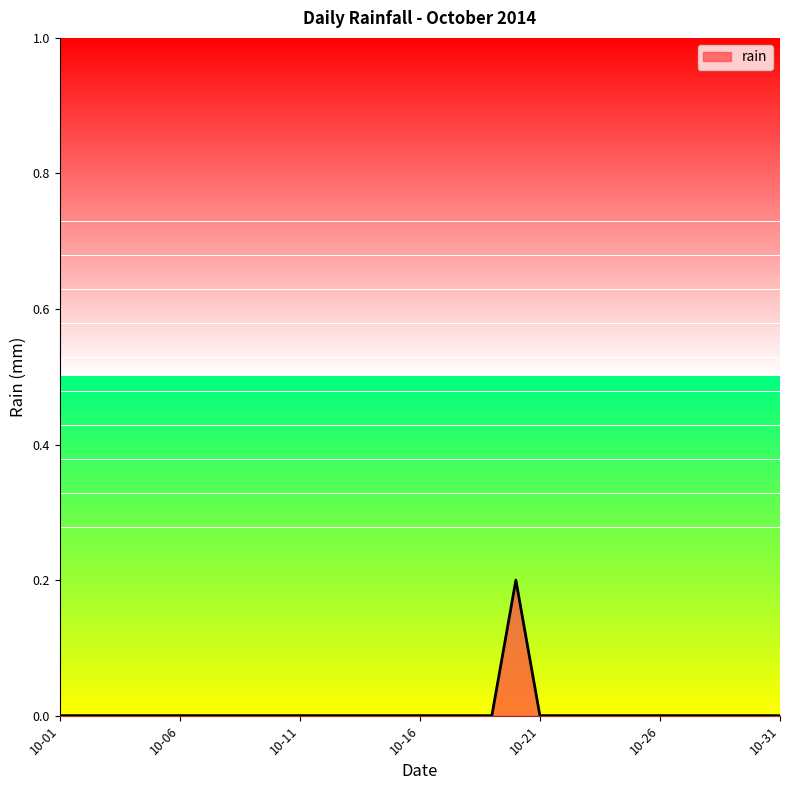

Reading left to right, what are all the values shown in this chart?

0.0	0.0	0.0	0.0	0.0	0.0	0.0	0.0	0.0	0.0	0.0	0.0	0.0	0.0	0.0	0.0	0.0	0.0	0.0	0.2	0.0	0.0	0.0	0.0	0.0	0.0	0.0	0.0	0.0	0.0	0.0